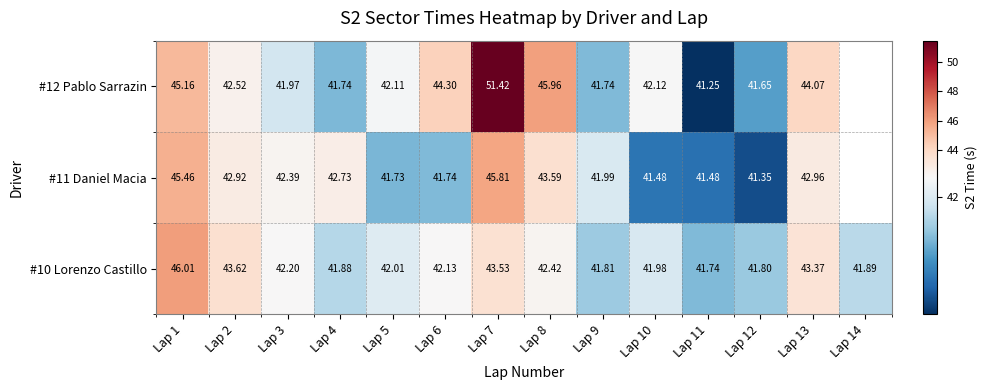

What is the difference between the second highest and second lowest values in the #10 Lorenzo Castillo series?

1.8